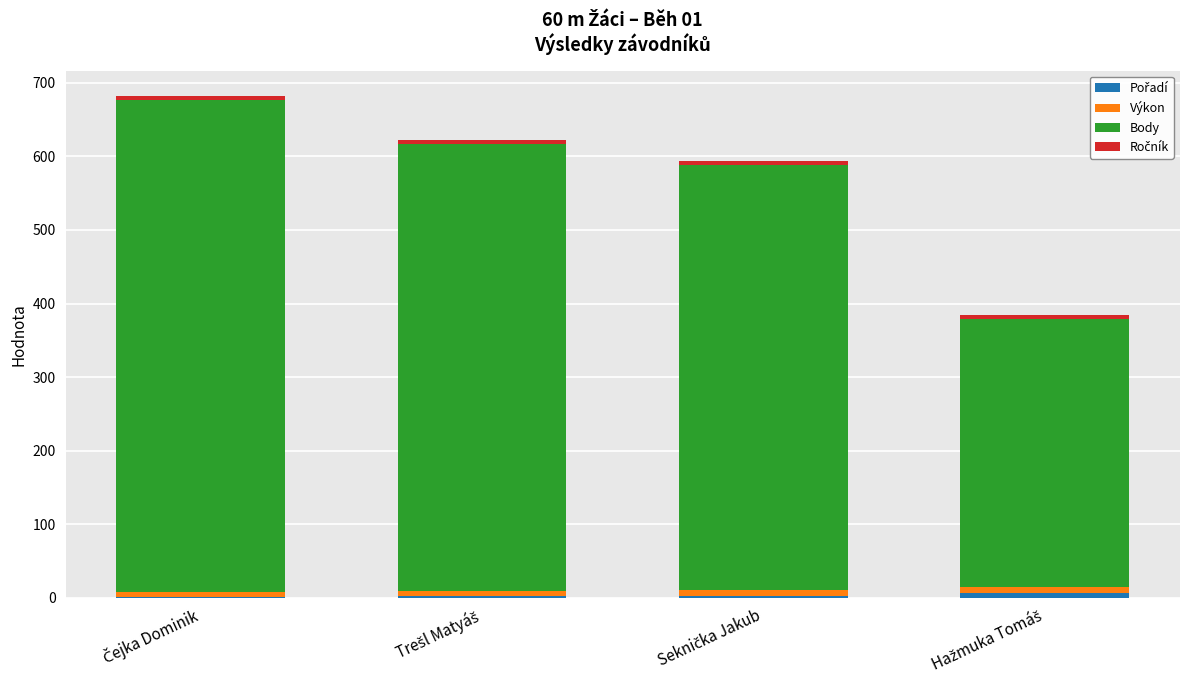

True or false: Pořadí has a value of 10.7 at Hažmuka Tomáš.

False